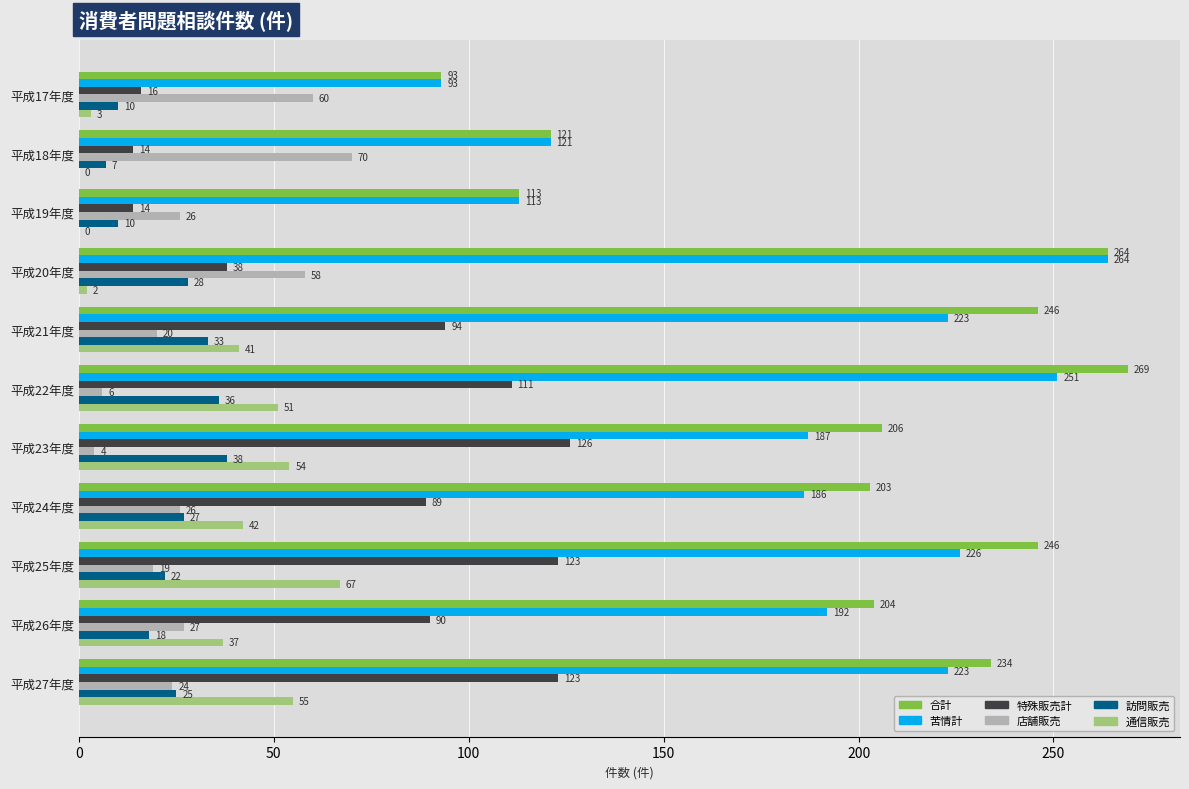

Read the 通信販売 value at 平成25年度.

67